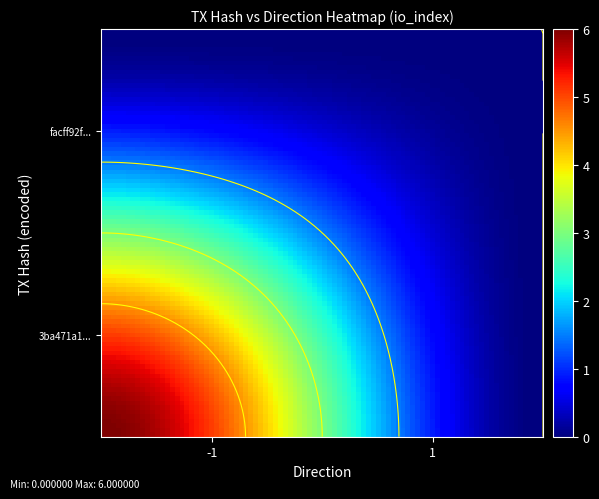

Which series has the widest spread of values?

3ba471a1d5b2708714664fe6175b477bbcea4e0